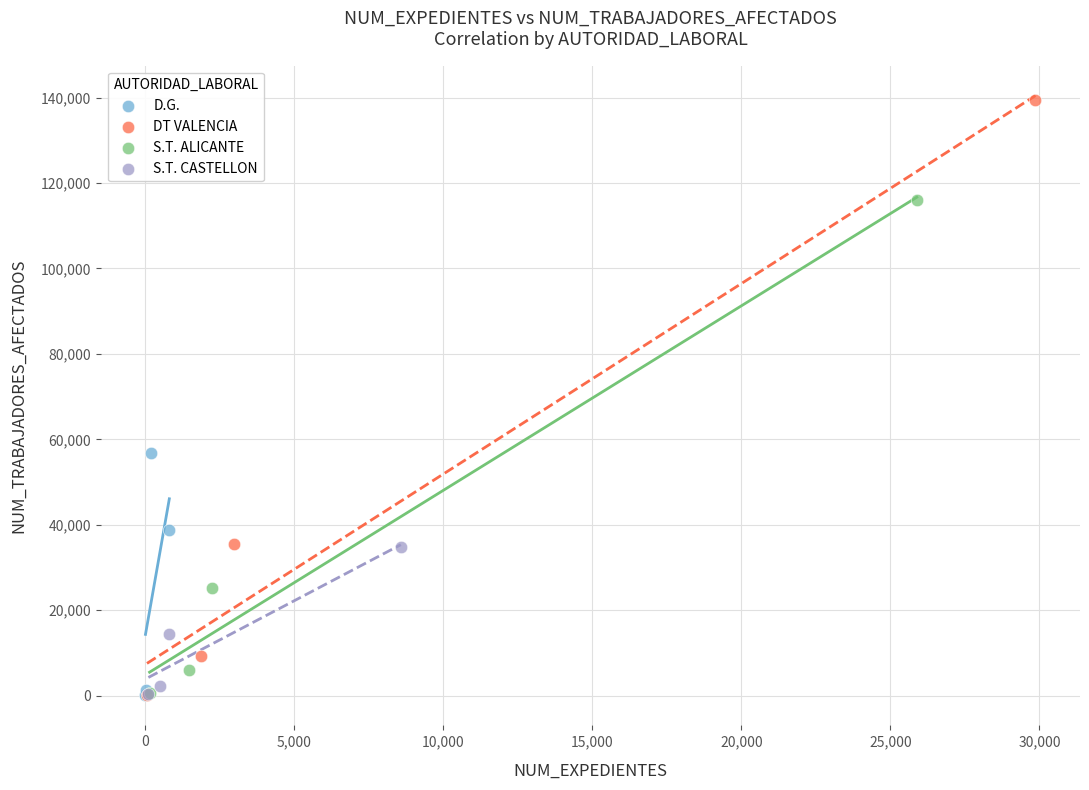

Which series has the largest Y range (max minus min)?

DT VALENCIA